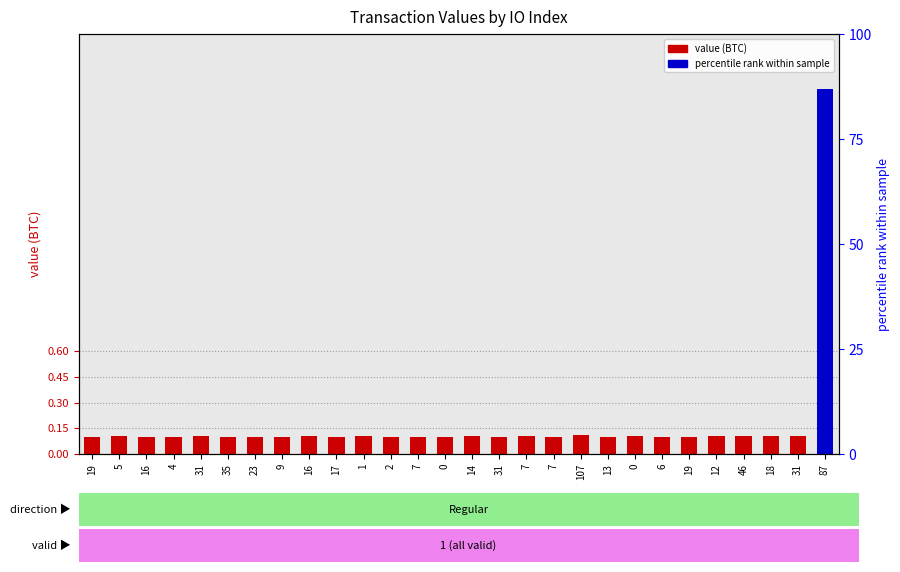

Rank the categories by value from highest to lowest.

87, 107, 31, 14, 0, 7, 46, 5, 18, 1, 31, 16, 12, 6, 17, 4, 23, 16, 7, 2, 13, 19, 35, 31, 0, 9, 19, 7